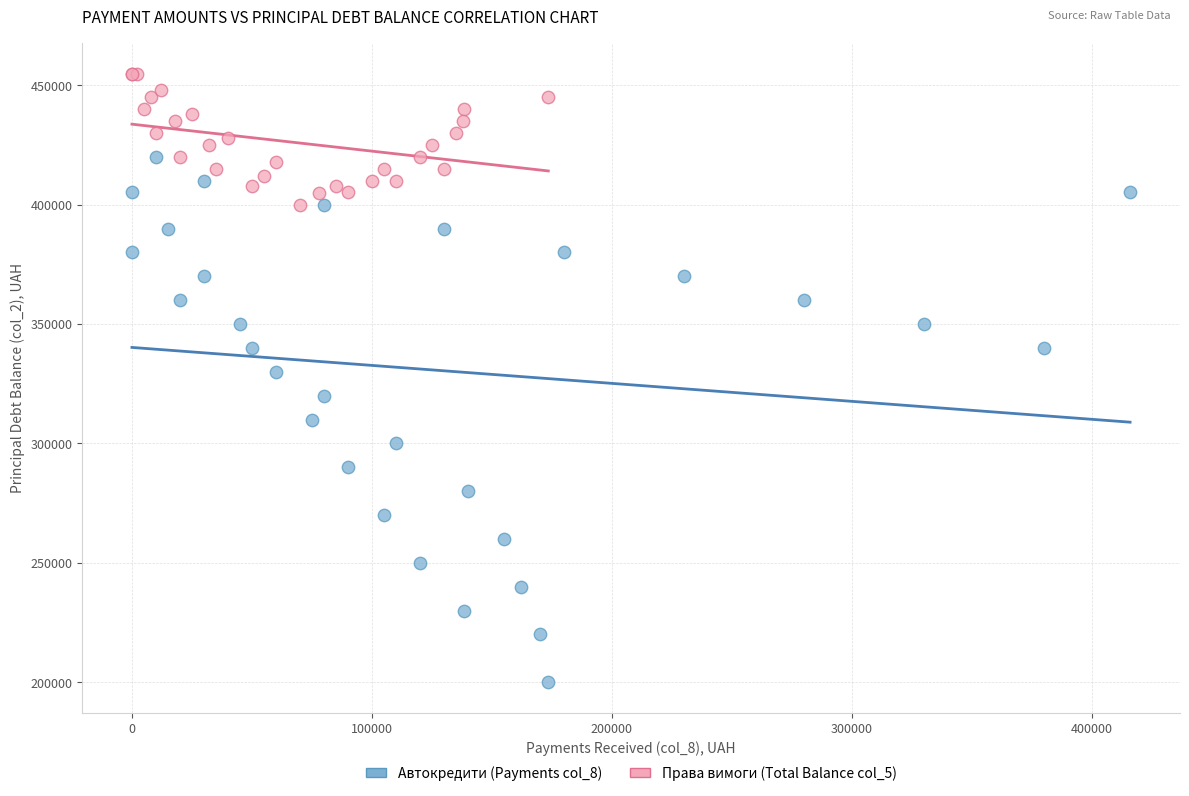

Which series has the largest Y range (max minus min)?

Автокредити (Payments col_8)